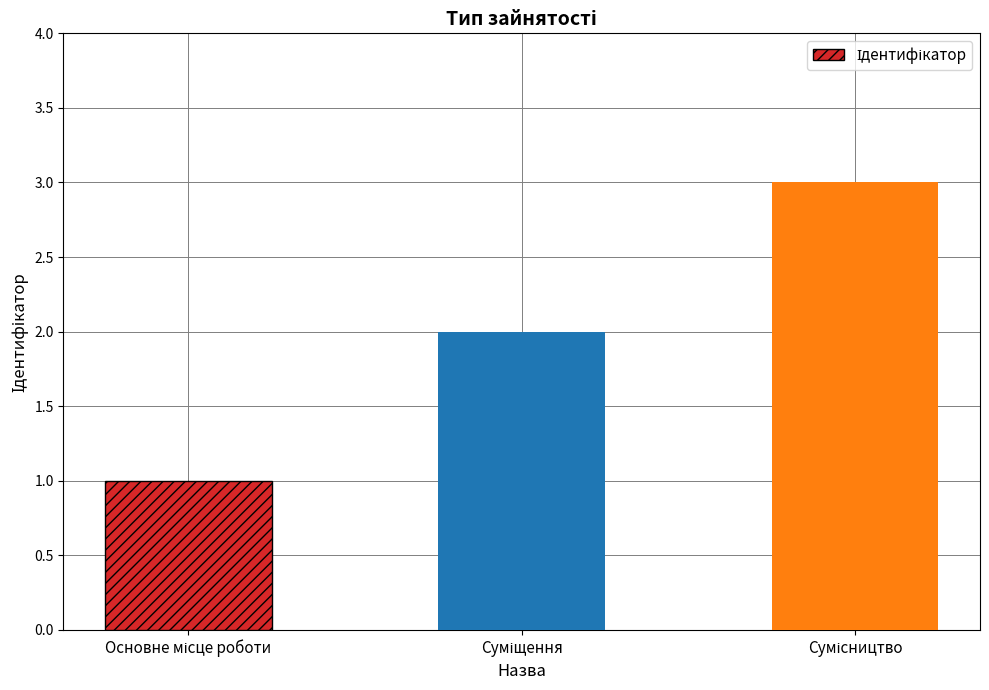

How many bars are there in total?

3